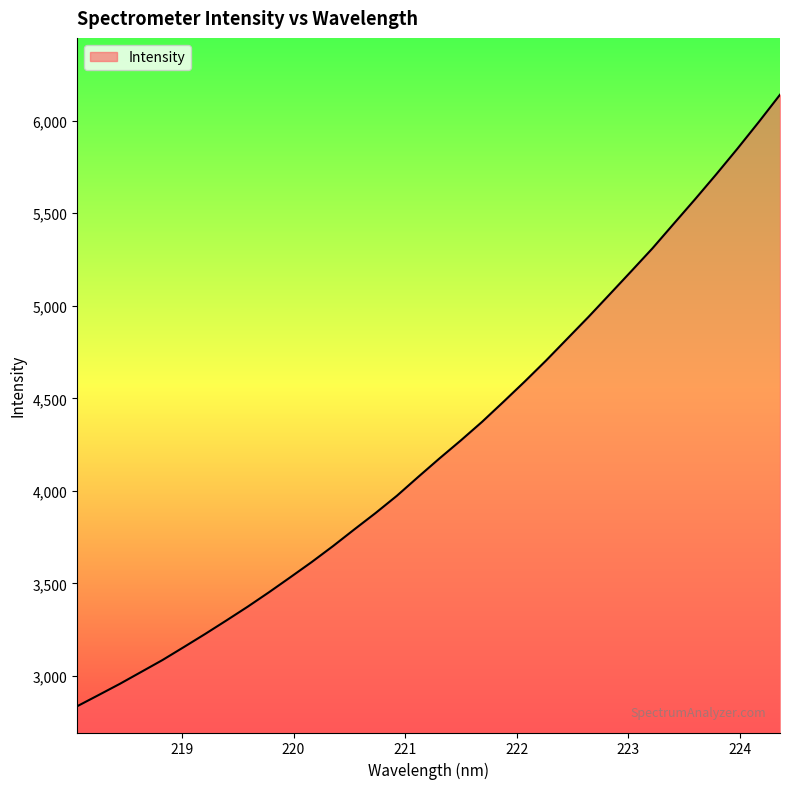

What is the maximum value shown in the chart?

6140.1